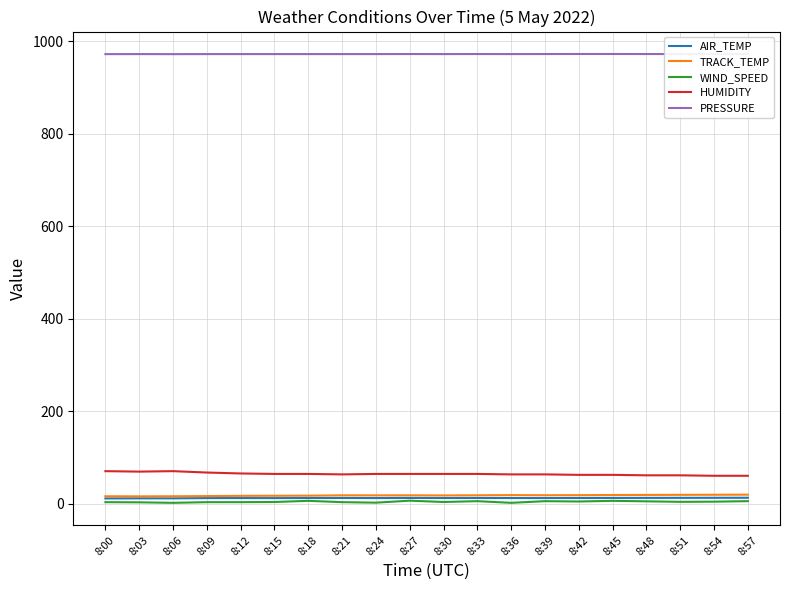

Reading left to right, extract all data points from this chart.

AIR_TEMP: 8:00=12.0	8:03=12.2	8:06=12.2	8:09=12.7	8:12=12.8	8:15=12.7	8:18=12.9	8:21=13.0	8:24=12.8	8:27=13.1	8:30=12.9	8:33=13.0	8:36=12.9	8:39=12.8	8:42=13.0	8:45=13.1	8:48=13.2	8:51=13.3	8:54=13.4	8:57=13.5
TRACK_TEMP: 8:00=16.7	8:03=16.5	8:06=16.7	8:09=17.1	8:12=17.6	8:15=17.8	8:18=18.0	8:21=18.7	8:24=18.6	8:27=18.7	8:30=18.5	8:33=18.8	8:36=19.2	8:39=18.9	8:42=19.1	8:45=19.4	8:48=19.6	8:51=19.8	8:54=20.0	8:57=20.2
WIND_SPEED: 8:00=4.0	8:03=3.6	8:06=2.5	8:09=4.0	8:12=4.0	8:15=4.3	8:18=6.8	8:21=4.0	8:24=2.9	8:27=7.2	8:30=4.3	8:33=6.1	8:36=2.5	8:39=6.1	8:42=5.4	8:45=6.8	8:48=5.8	8:51=4.7	8:54=5.0	8:57=6.1
HUMIDITY: 8:00=71.0	8:03=70.0	8:06=71.0	8:09=68.0	8:12=66.0	8:15=65.0	8:18=65.0	8:21=64.0	8:24=65.0	8:27=65.0	8:30=65.0	8:33=65.0	8:36=64.0	8:39=64.0	8:42=63.0	8:45=63.0	8:48=62.0	8:51=62.0	8:54=61.0	8:57=61.0
PRESSURE: 8:00=972.6	8:03=972.7	8:06=972.6	8:09=972.7	8:12=972.7	8:15=972.7	8:18=972.7	8:21=972.7	8:24=972.7	8:27=972.8	8:30=972.7	8:33=972.8	8:36=972.7	8:39=972.8	8:42=972.9	8:45=972.9	8:48=972.8	8:51=972.8	8:54=972.9	8:57=972.9